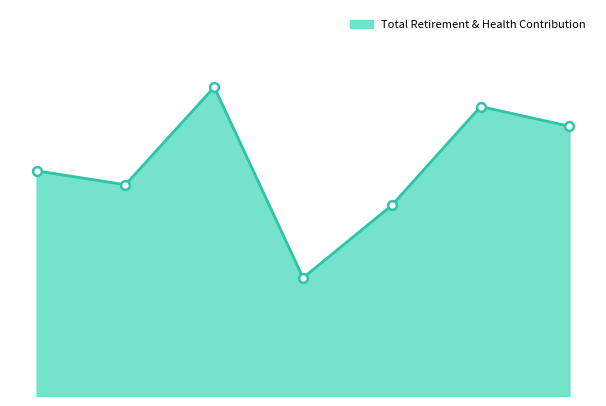

How many lines are shown in the chart?

1